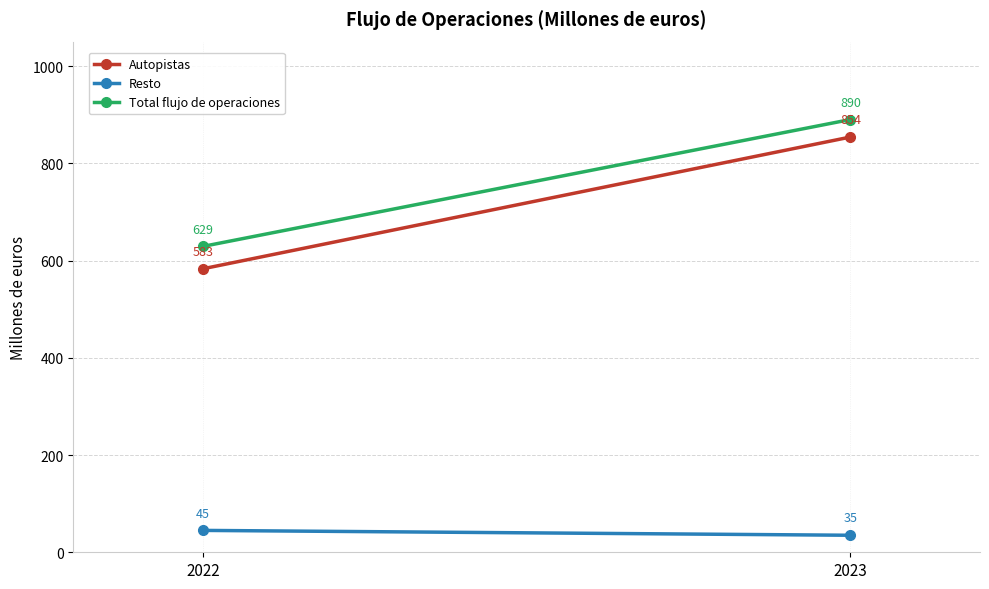

At which label is Total flujo de operaciones closest to 759?

2022